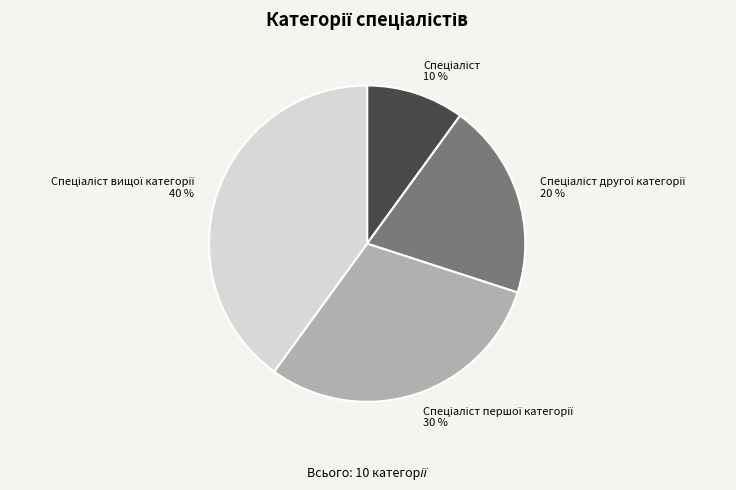

To the nearest percent, what is the average slice percentage?

25%